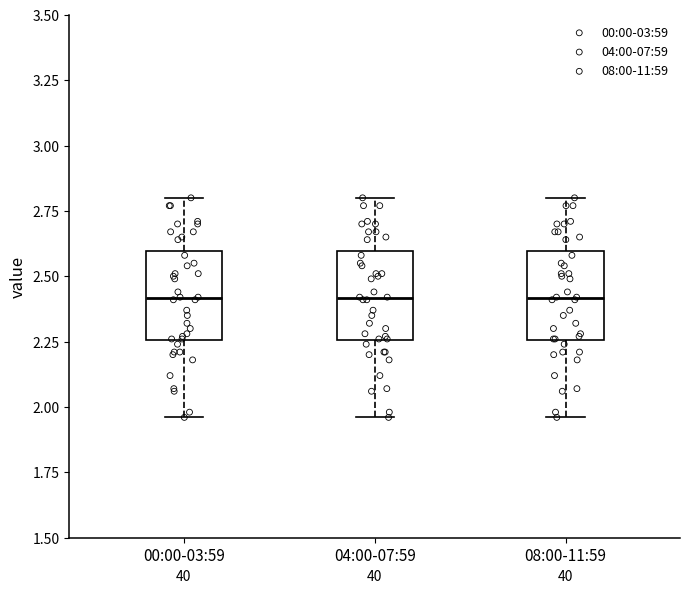

Reading left to right, read every box against the y-axis: the position of its median line, the range the box covers, and the ends of its whiskers. The values are not printed on the chart, so give them approximately, as read against the axis.

00:00-03:59: median 2.40, box 2.25 to 2.60, whiskers 1.95 to 2.80
04:00-07:59: median 2.40, box 2.25 to 2.60, whiskers 1.95 to 2.80
08:00-11:59: median 2.40, box 2.25 to 2.60, whiskers 1.95 to 2.80